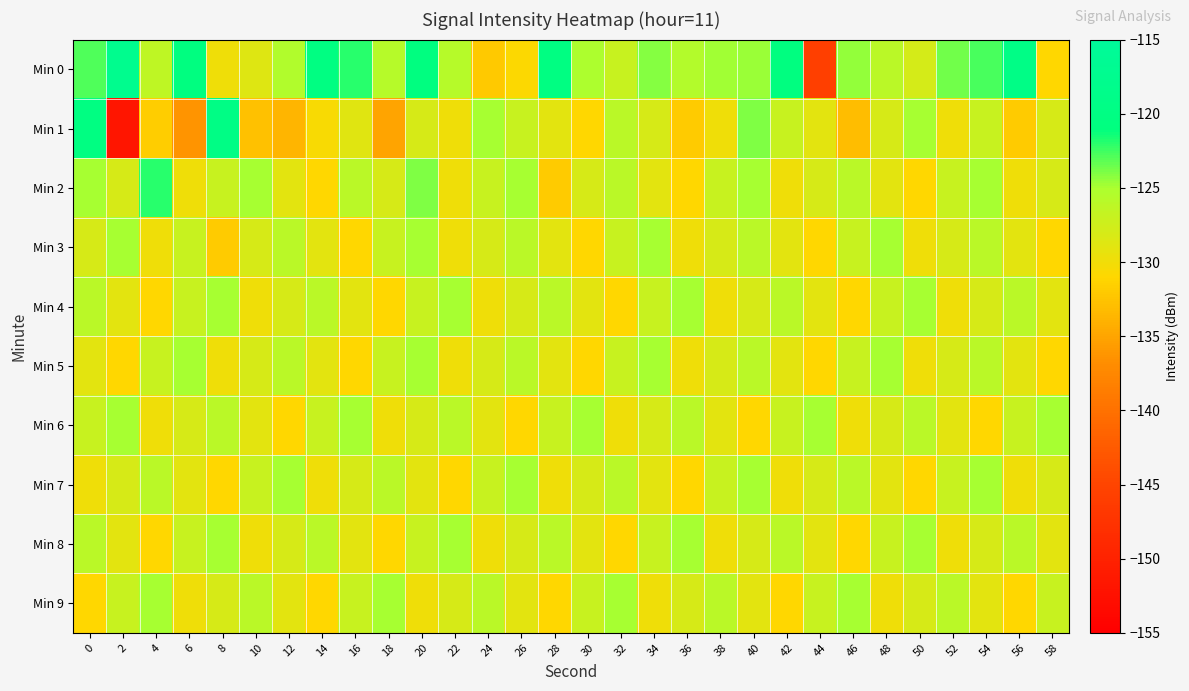

At which category is the sum across all series the highest?

20